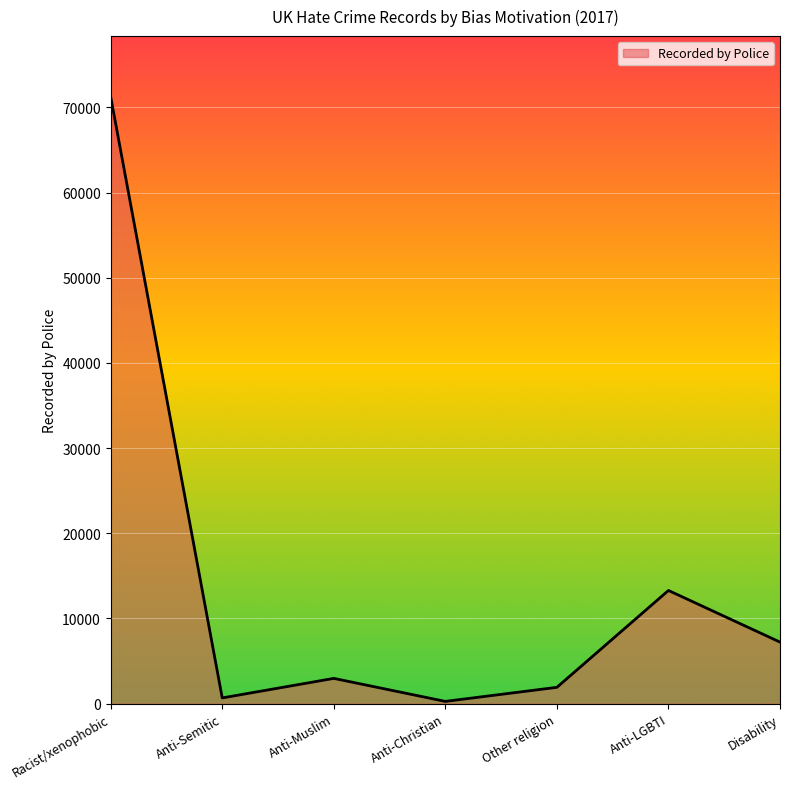

What is the approximate value at Other religion, to the nearest 10?

1920